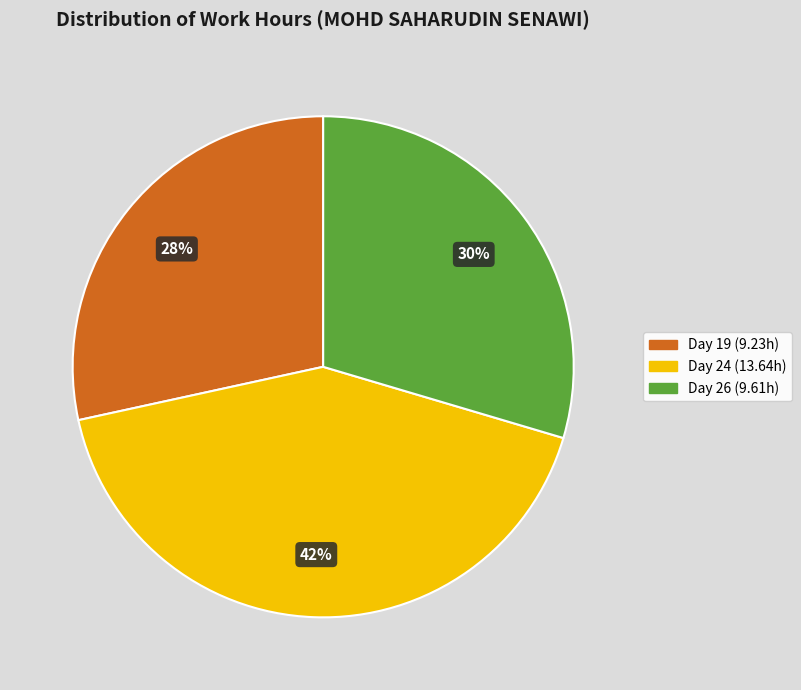

What is the largest slice in the pie chart?

Day 24 (13.64h)